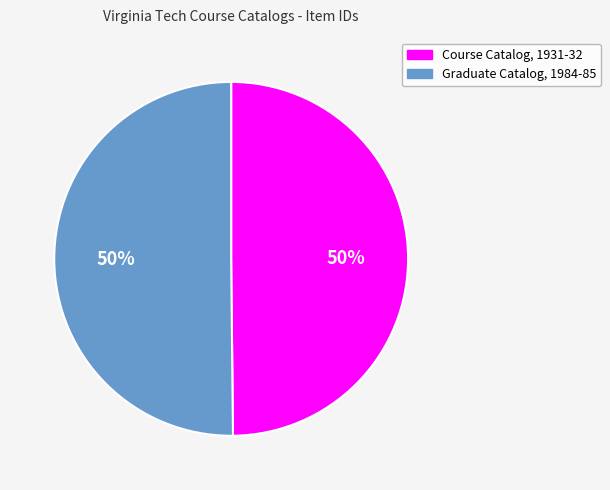

To the nearest percent, what is the combined percentage of Graduate Catalog, 1984-85 and Course Catalog, 1931-32?

100%